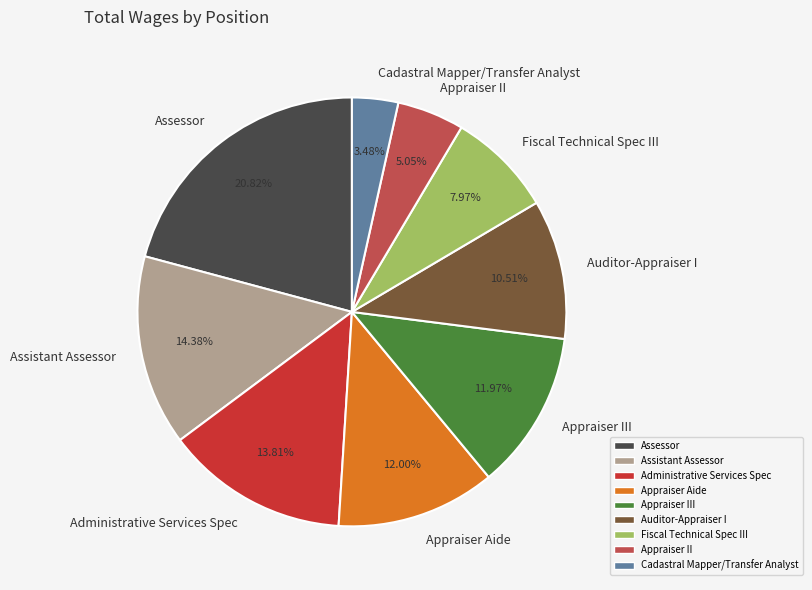

To the nearest percent, what is the difference between the Assistant Assessor and Appraiser II slice percentages?

9%